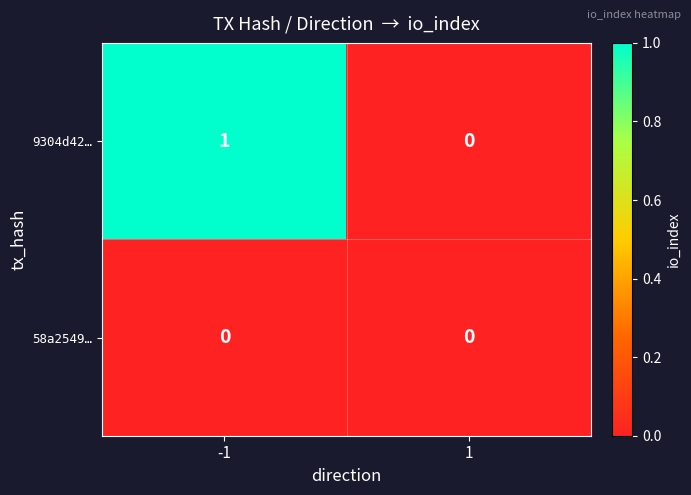

Which series has the largest range (max minus min)?

9304d42…